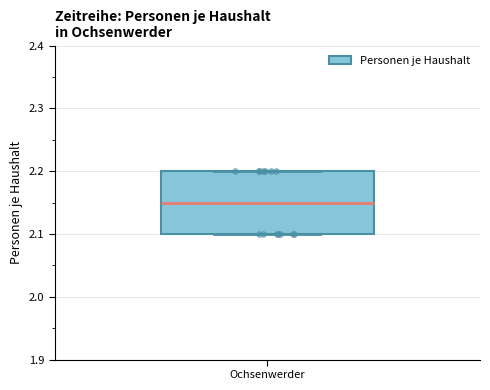

Where is the lower edge of the box for Ochsenwerder on the y-axis? The values are not printed on the chart, so give them approximately, as read against the axis.

2.10